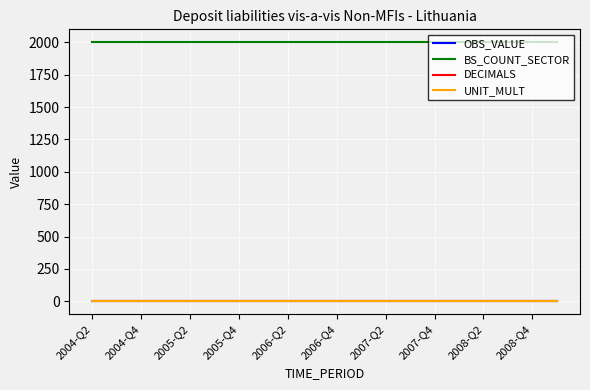

Is this an area chart (filled region under the line)?

No